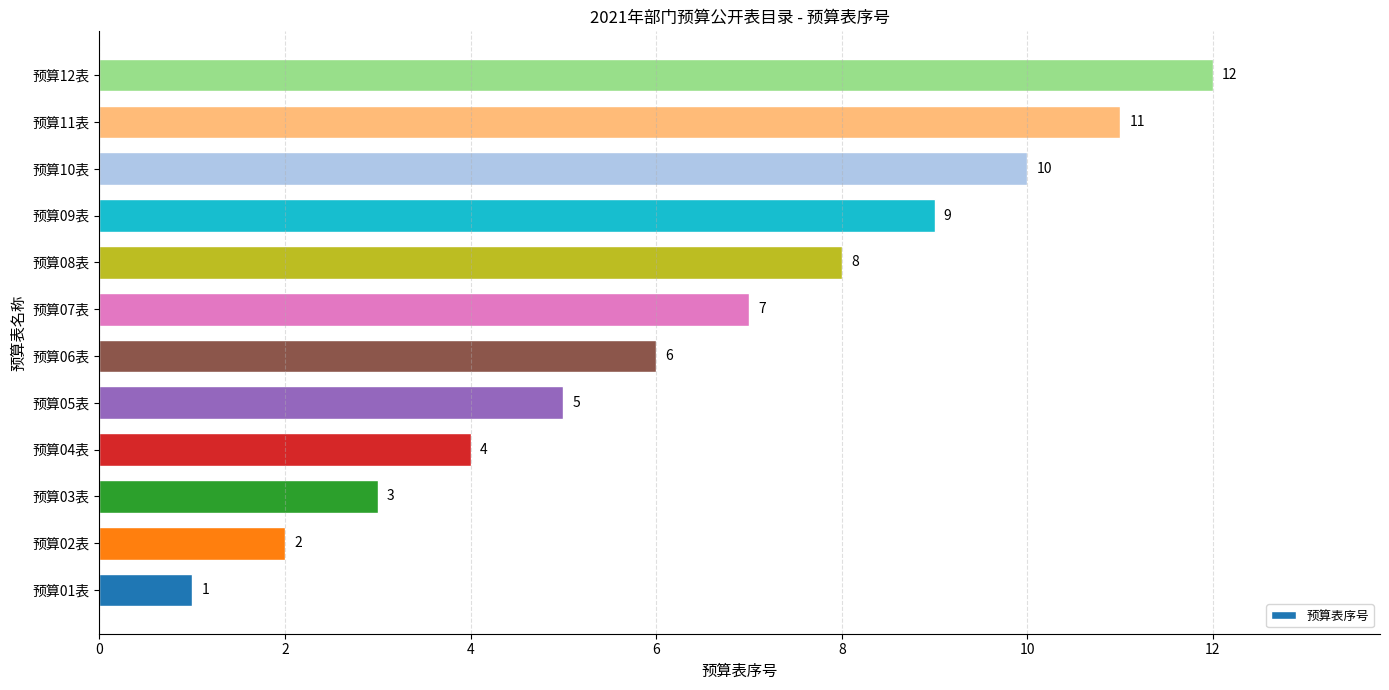

Read the value at 预算12表, to the nearest 10.

10